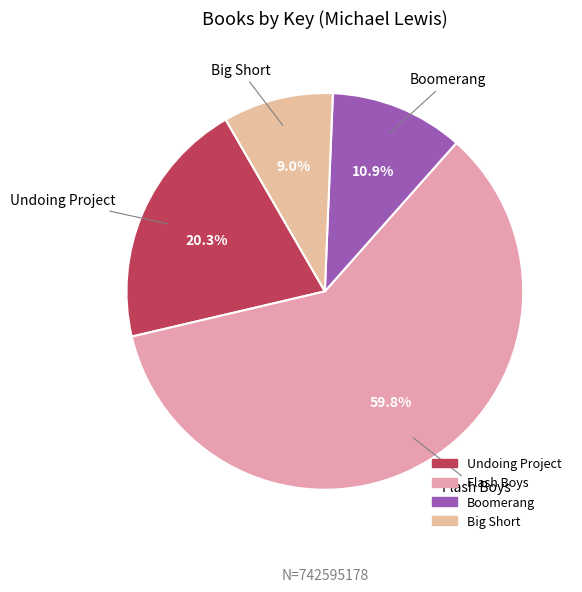

The Big Short slice represents 9% of the pie. True or false?

True